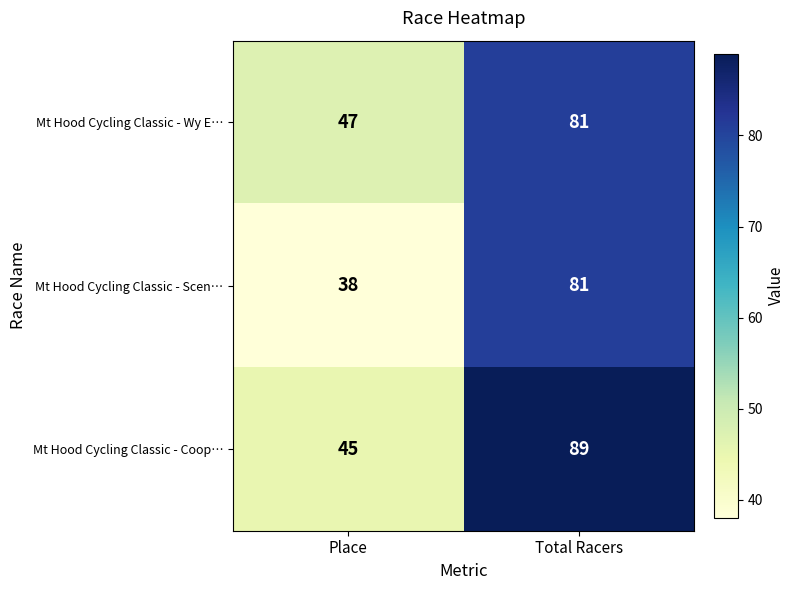

Reading left to right, extract all data points from this chart.

Mt Hood Cycling Classic - Wy E…: Place=47	Total Racers=81
Mt Hood Cycling Classic - Scen…: Place=38	Total Racers=81
Mt Hood Cycling Classic - Coop…: Place=45	Total Racers=89